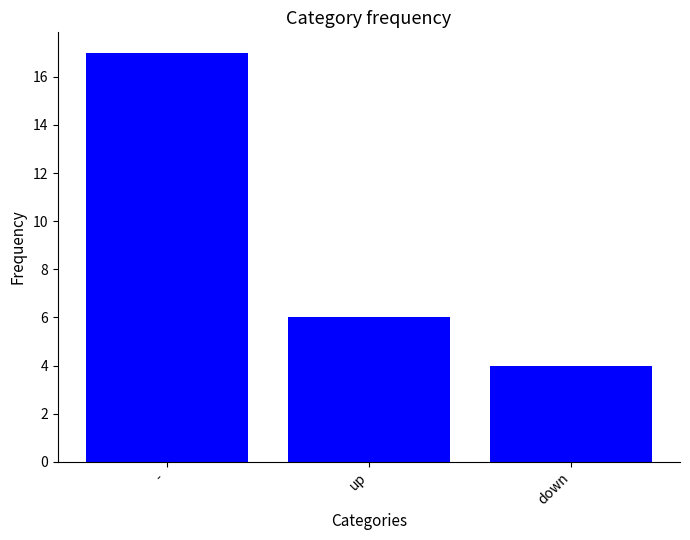

Is it true that the value at up is 2?

False